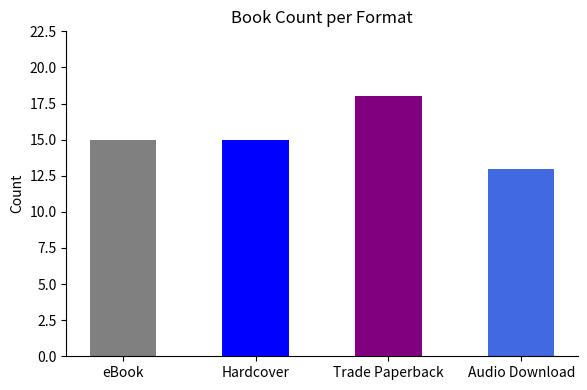

How many categories are shown in the chart?

4